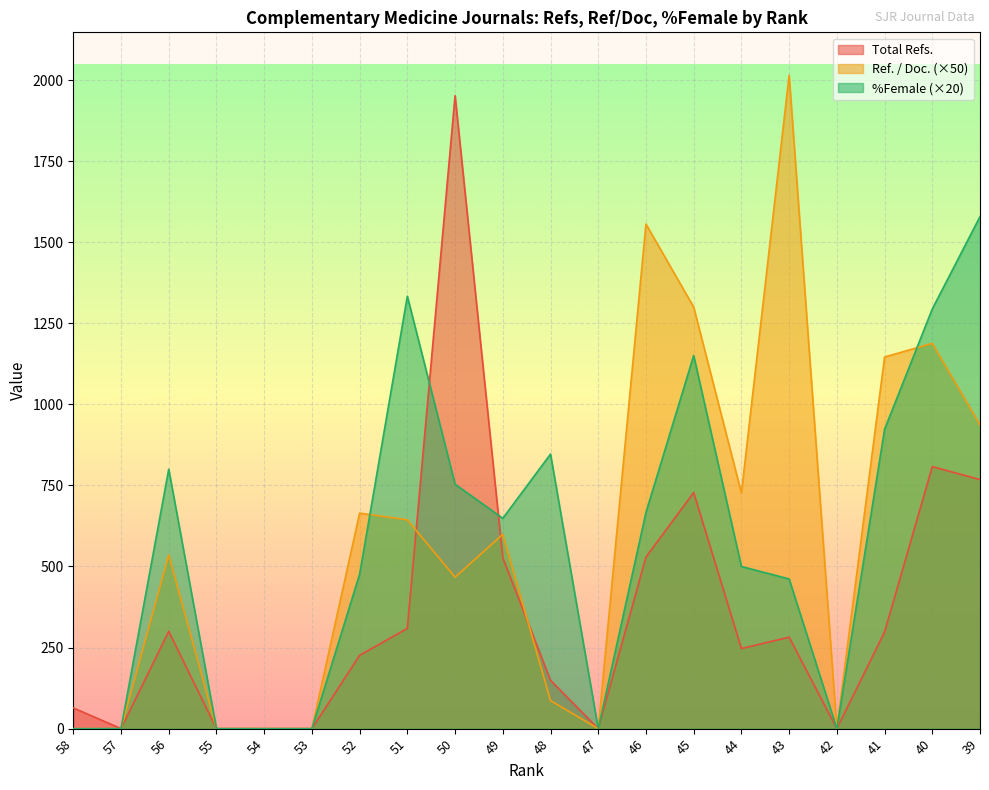

Between 55 and 43, which is larger?

43